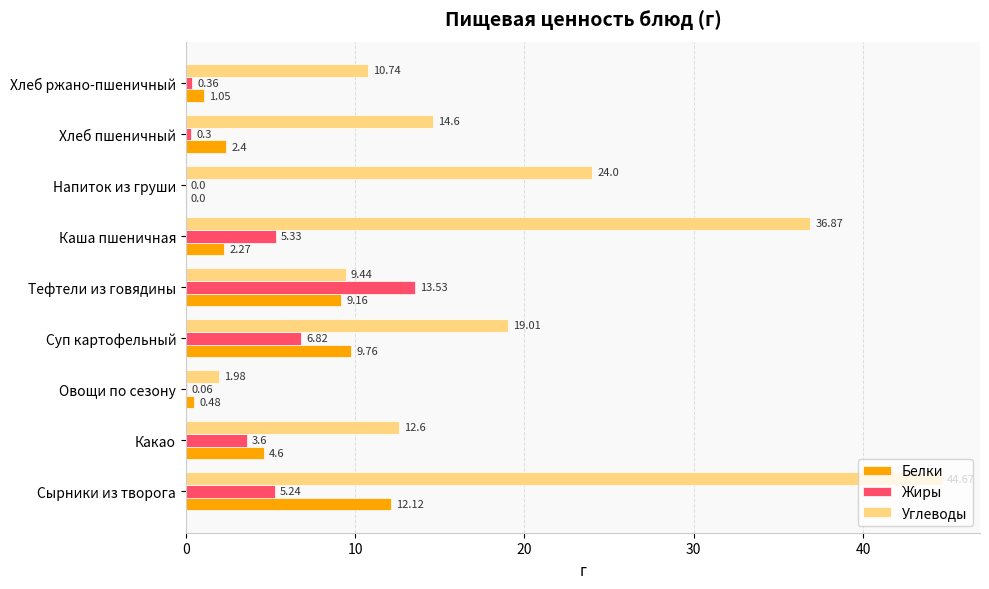

Which series has the largest total across all categories?

Углеводы